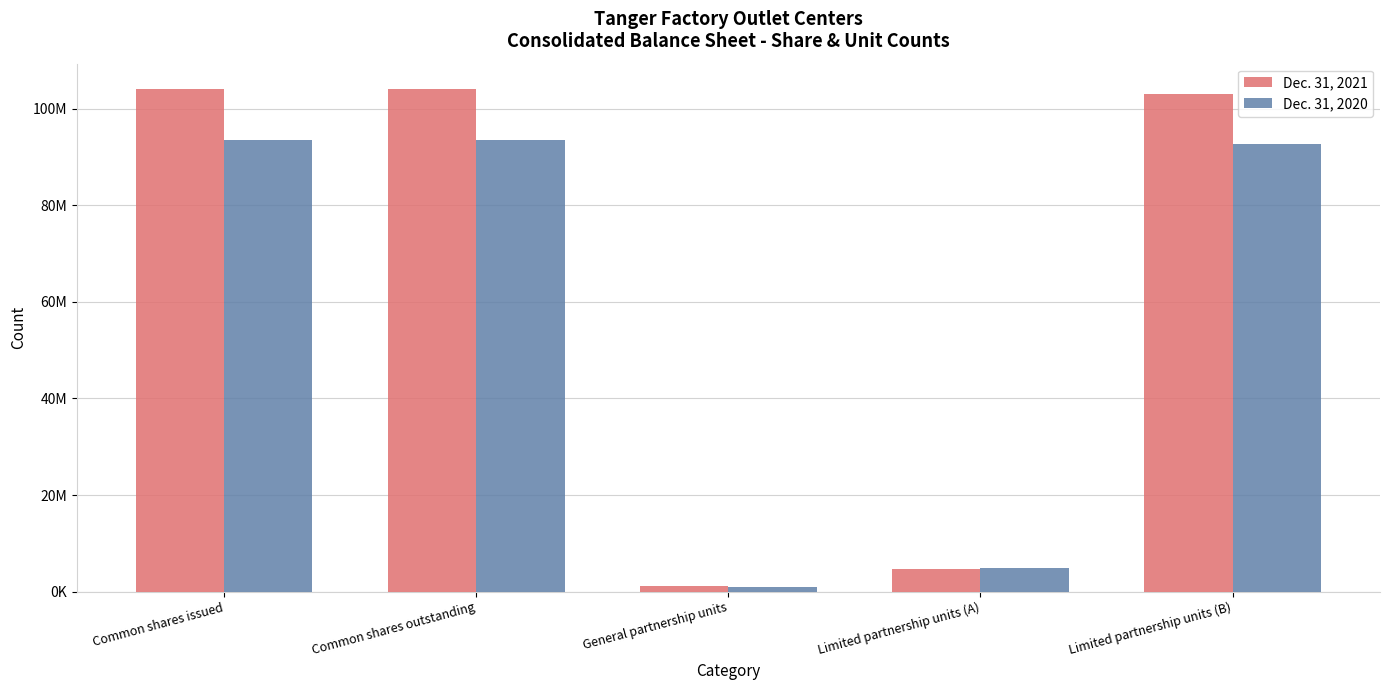

Rank the series at Common shares outstanding from lowest to highest value.

Dec. 31, 2020, Dec. 31, 2021